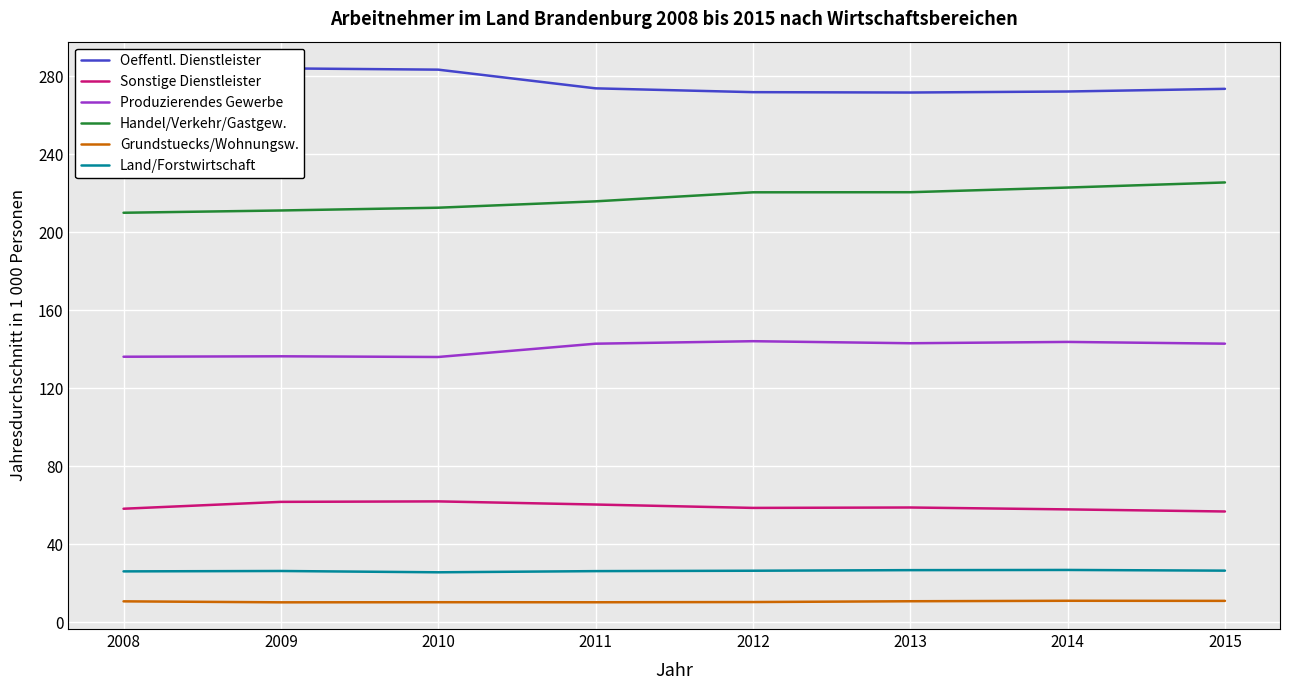

What is the maximum value for Handel/Verkehr/Gastgew.?

225.6